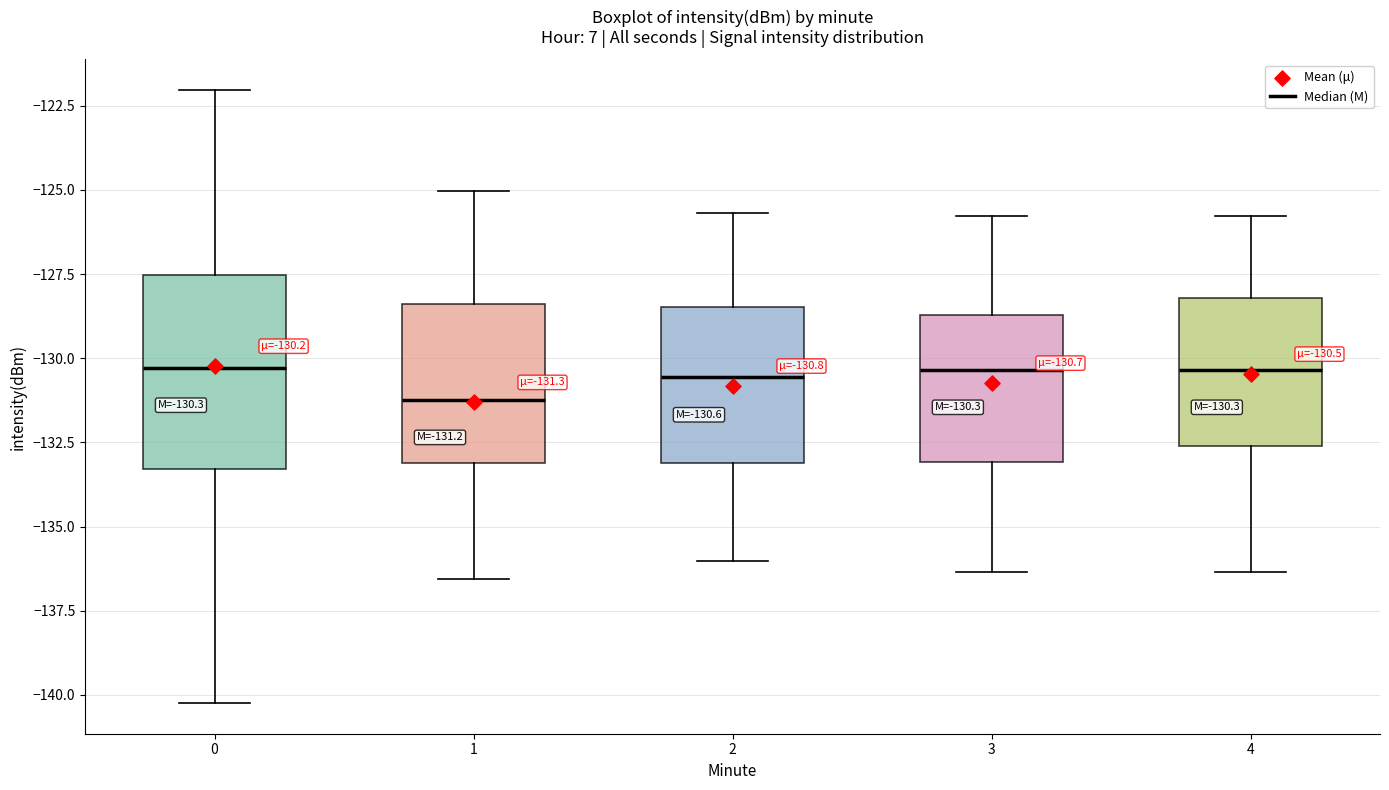

Which box's median line is the lowest?

1